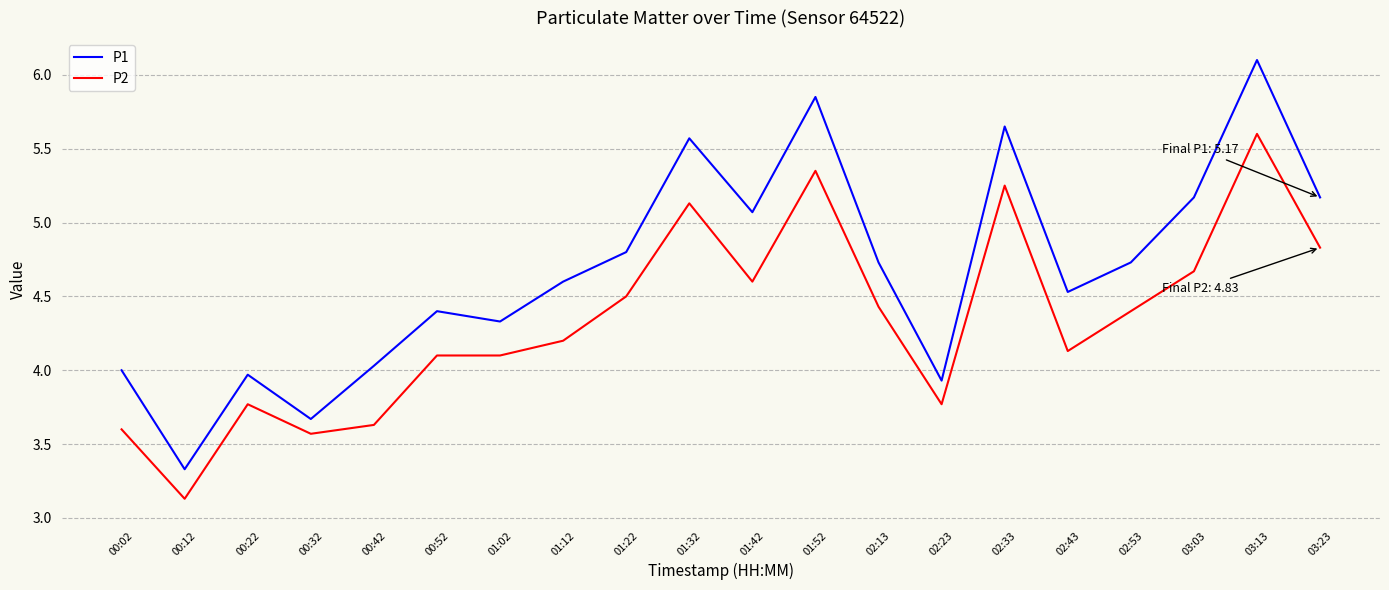

Is this an area chart (filled region under the line)?

No